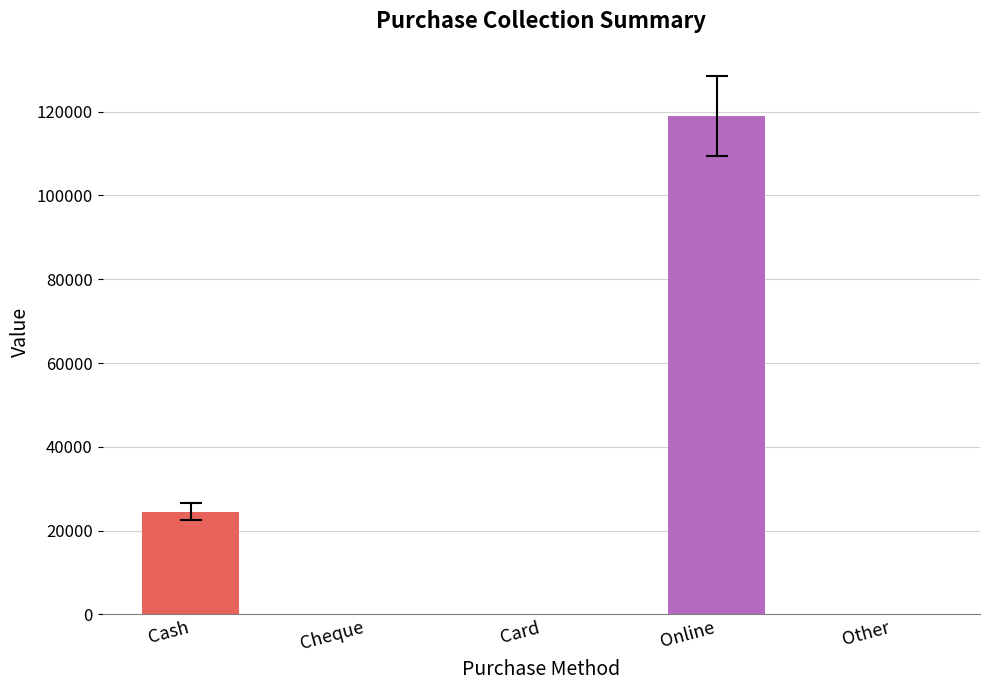

The value of Net Balance at Cash is 9289. True or false?

False